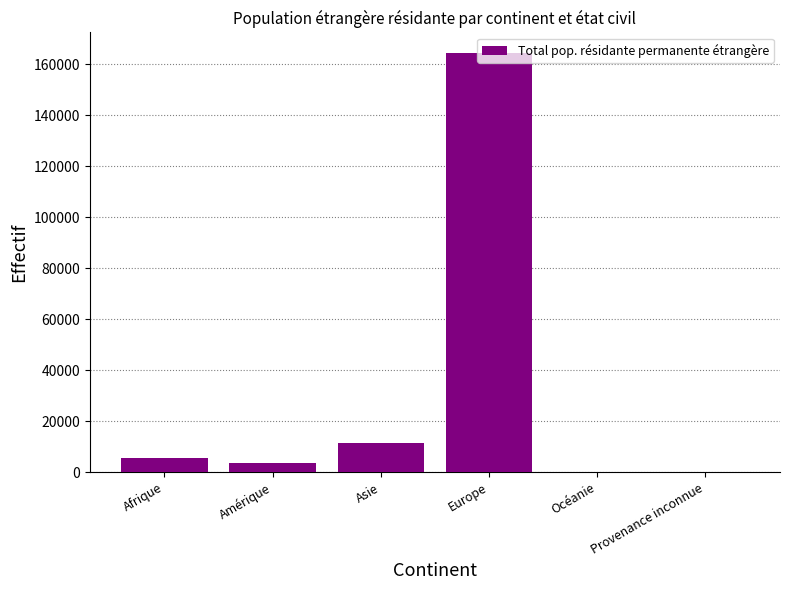

Which has a higher value, Europe or Provenance inconnue?

Europe